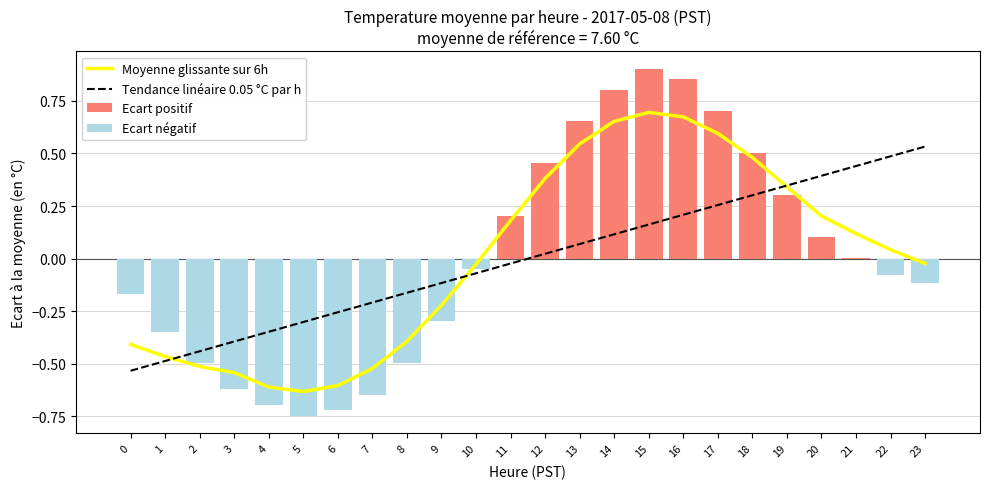

List the labels in order of Ecart négatif value, smallest first.

5, 6, 4, 7, 3, 2, 8, 1, 9, 0, 23, 22, 10, 11, 12, 13, 14, 15, 16, 17, 18, 19, 20, 21